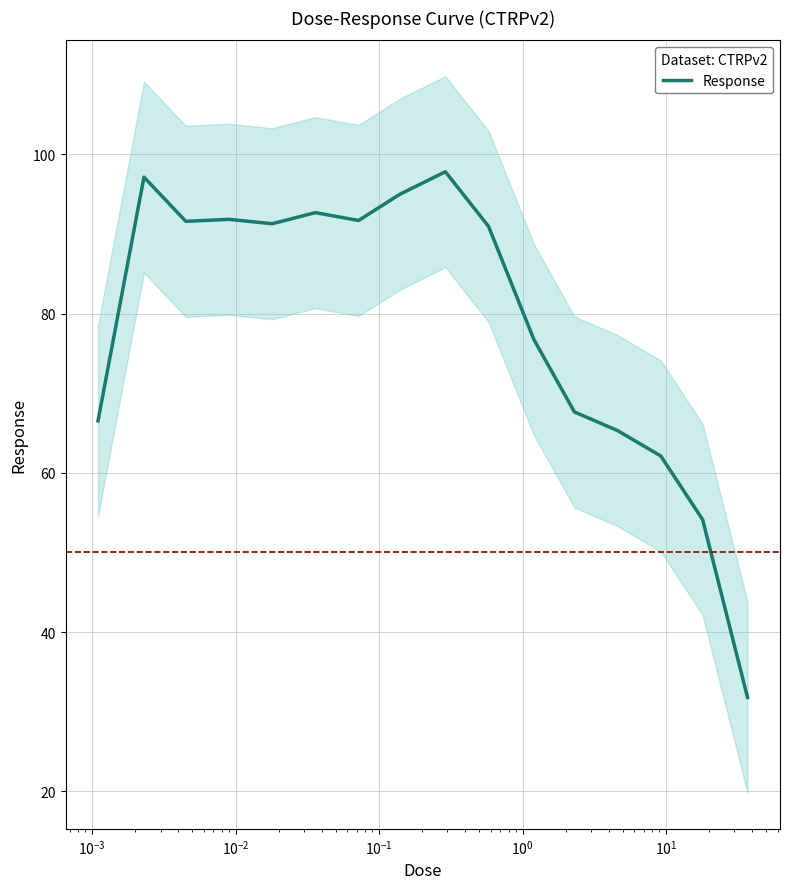

What is the maximum value shown in the chart?

97.8